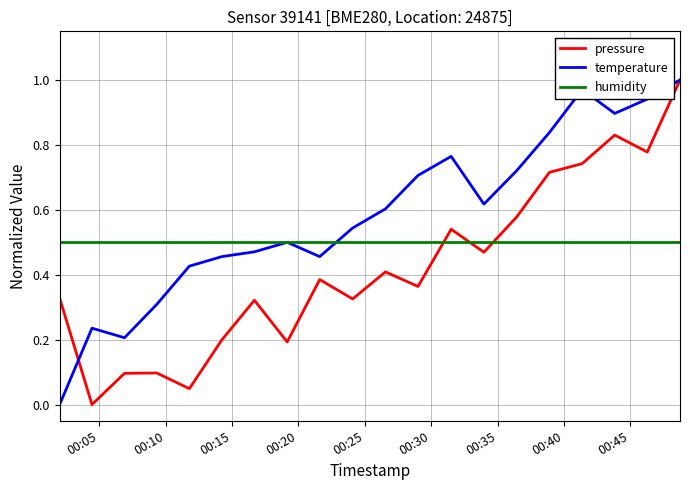

Which series has the largest total across all categories?

temperature